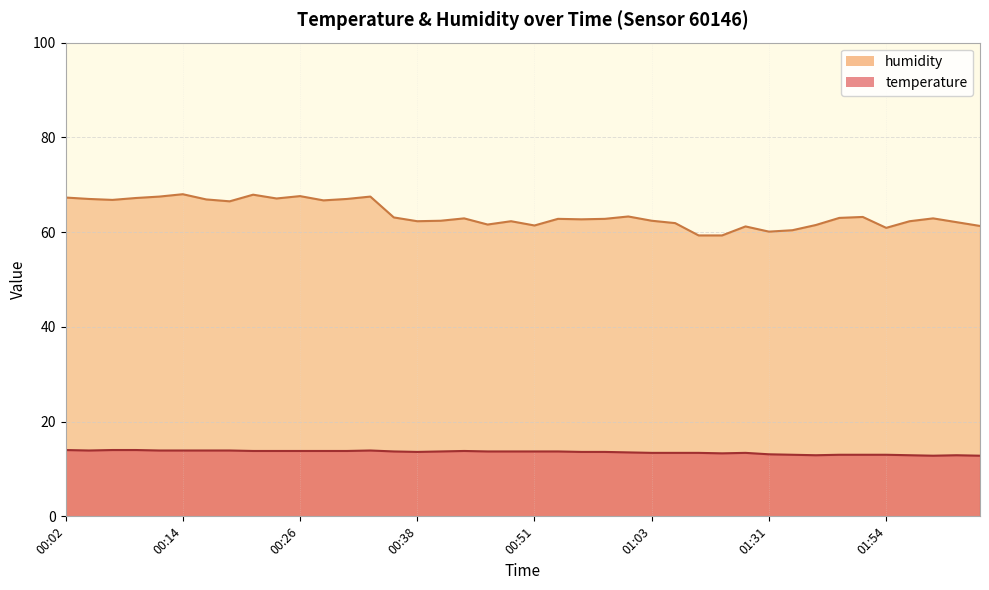

Does the chart have visible grid lines?

Yes